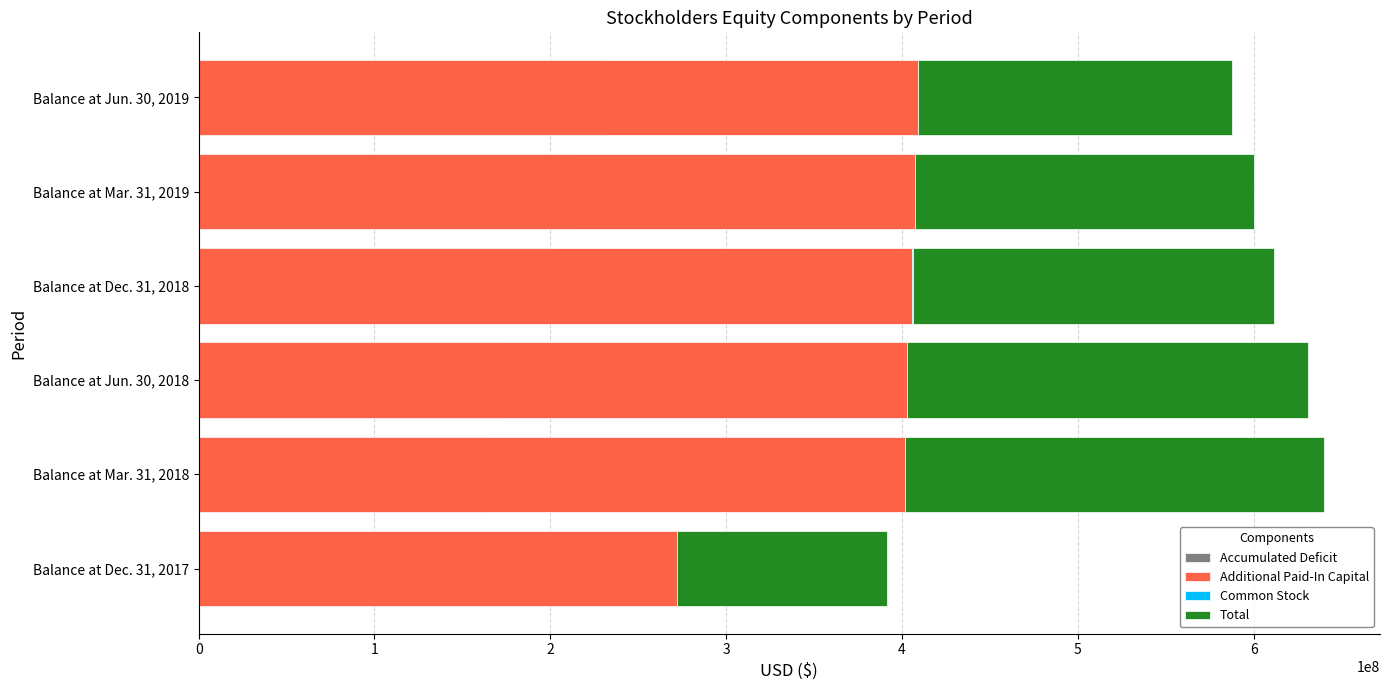

Rank the series by their maximum value, from highest to lowest.

Additional Paid-In Capital, Total, Accumulated Deficit, Common Stock